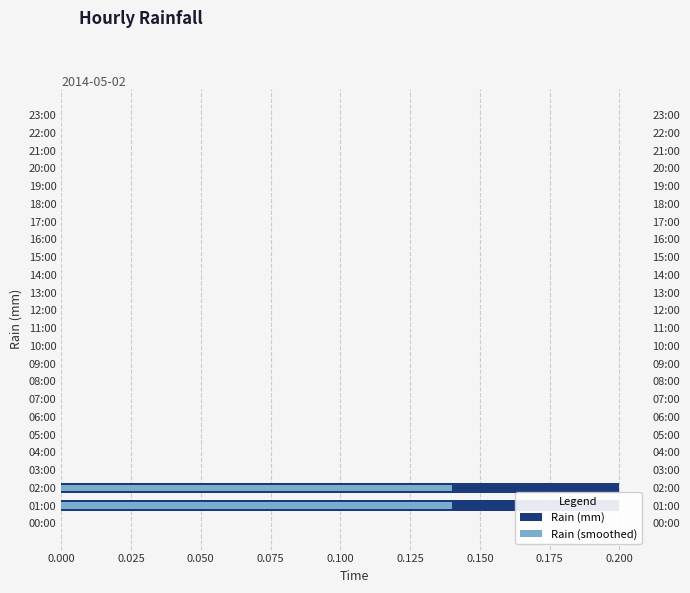

How many bars are there in each group?

2